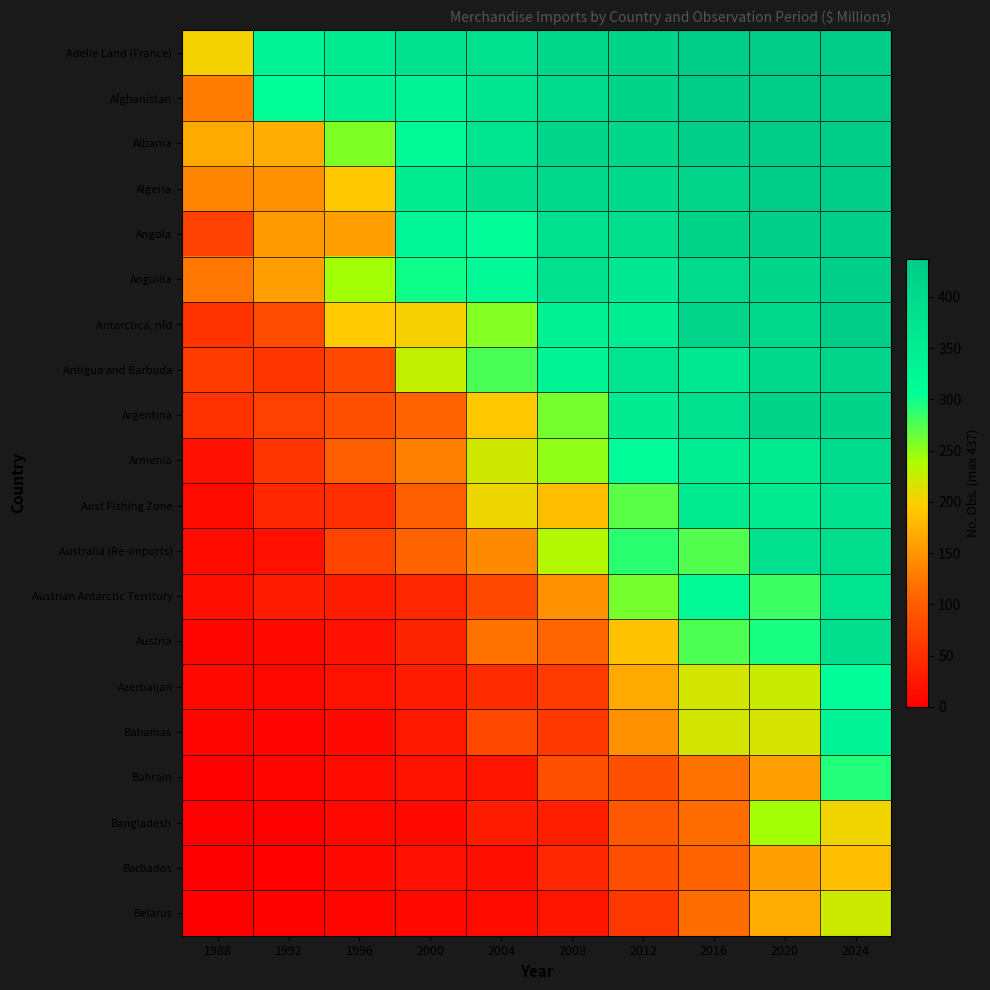

Reading left to right, list all the values displayed in this chart.

Adelie Land (France): 1988=202.1	1992=331.2	1996=355.9	2000=381.0	2004=384.3	2008=406.4	2012=417.6	2016=432.8	2020=433.8	2024=435.5
Afghanistan: 1988=128.5	1992=307.4	1996=343.3	2000=332.3	2004=370.5	2008=397.9	2012=417.5	2016=428.6	2020=431.8	2024=433.6
Albania: 1988=168.5	1992=172.0	1996=256.4	2000=322.8	2004=372.2	2008=410.5	2012=407.9	2016=425.6	2020=431.2	2024=430.9
Algeria: 1988=138.2	1992=145.5	1996=194.4	2000=353.2	2004=387.5	2008=402.9	2012=402.8	2016=412.4	2020=430.0	2024=431.8
Angola: 1988=70.2	1992=154.3	1996=159.0	2000=327.1	2004=311.6	2008=384.7	2012=392.4	2016=416.7	2020=426.0	2024=427.6
Anguilla: 1988=123.1	1992=157.9	1996=243.2	2000=299.1	2004=321.0	2008=385.2	2012=364.0	2016=398.4	2020=410.8	2024=426.4
Antarctica, nfd: 1988=55.2	1992=81.4	1996=196.1	2000=199.8	2004=255.0	2008=339.8	2012=348.4	2016=411.1	2020=403.5	2024=430.4
Antigua and Barbuda: 1988=63.4	1992=58.8	1996=80.2	2000=227.1	2004=276.9	2008=333.9	2012=376.4	2016=362.9	2020=404.8	2024=412.9
Argentina: 1988=53.8	1992=70.3	1996=86.2	2000=107.2	2004=193.8	2008=260.6	2012=355.7	2016=383.3	2020=413.4	2024=415.6
Armenia: 1988=17.8	1992=59.7	1996=102.2	2000=133.0	2004=221.2	2008=250.2	2012=313.1	2016=351.5	2020=359.2	2024=394.6
Aust Fishing Zone: 1988=12.1	1992=42.2	1996=51.1	2000=102.0	2004=206.4	2008=185.9	2012=271.2	2016=357.7	2020=355.6	2024=379.8
Australia (Re-imports): 1988=12.2	1992=18.7	1996=74.4	2000=106.7	2004=141.2	2008=234.4	2012=288.5	2016=274.5	2020=383.6	2024=391.3
Austrian Antarctic Territory: 1988=16.6	1992=32.4	1996=29.7	2000=41.0	2004=78.0	2008=146.2	2012=259.7	2016=322.3	2020=283.0	2024=375.7
Austria: 1988=7.9	1992=11.3	1996=17.9	2000=40.0	2004=120.3	2008=108.1	2012=188.4	2016=276.5	2020=295.5	2024=387.9
Azerbaijan: 1988=11.1	1992=8.7	1996=20.7	2000=29.1	2004=49.5	2008=64.4	2012=168.2	2016=218.9	2020=225.2	2024=313.7
Bahamas: 1988=7.8	1992=6.4	1996=10.3	2000=27.2	2004=78.6	2008=61.5	2012=145.6	2016=220.0	2020=216.9	2024=333.8
Bahrain: 1988=3.0	1992=7.5	1996=13.6	2000=21.6	2004=23.0	2008=86.6	2012=85.4	2016=119.6	2020=159.8	2024=292.9
Bangladesh: 1988=3.3	1992=2.7	1996=8.8	2000=11.3	2004=32.4	2008=33.4	2012=95.8	2016=114.5	2020=242.9	2024=203.8
Barbados: 1988=1.6	1992=2.3	1996=10.6	2000=18.0	2004=15.7	2008=43.3	2012=85.1	2016=106.4	2020=158.4	2024=184.9
Belarus: 1988=0.9	1992=4.2	1996=7.7	2000=10.1	2004=12.9	2008=23.2	2012=60.5	2016=115.5	2020=171.7	2024=222.4